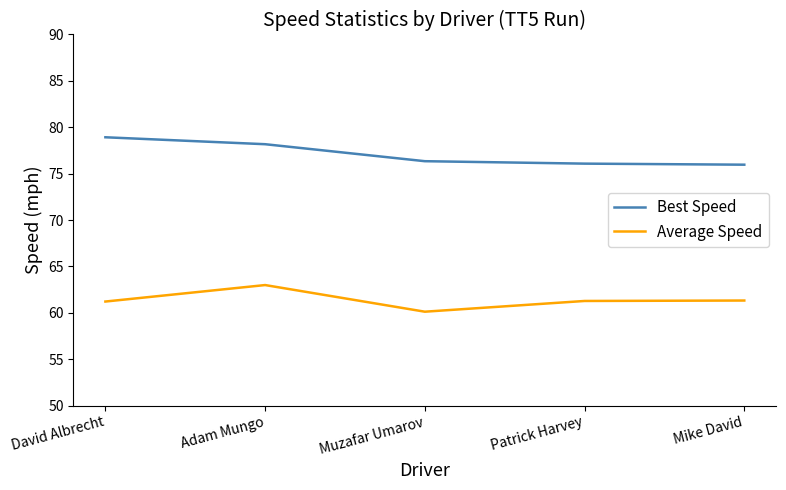

Between Adam Mungo and Muzafar Umarov, which series saw the biggest shift?

Average Speed